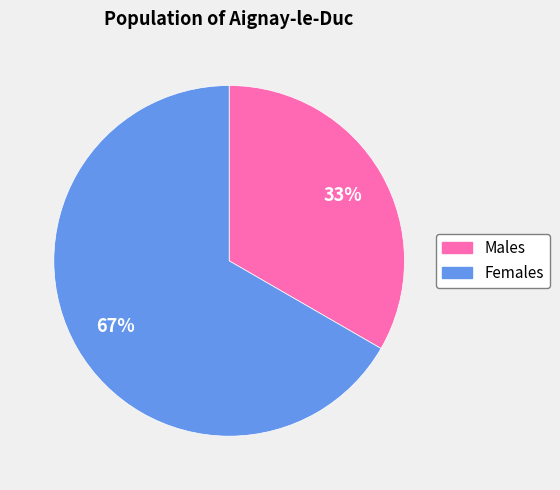

Is there any slice that represents more than half of the pie?

Yes